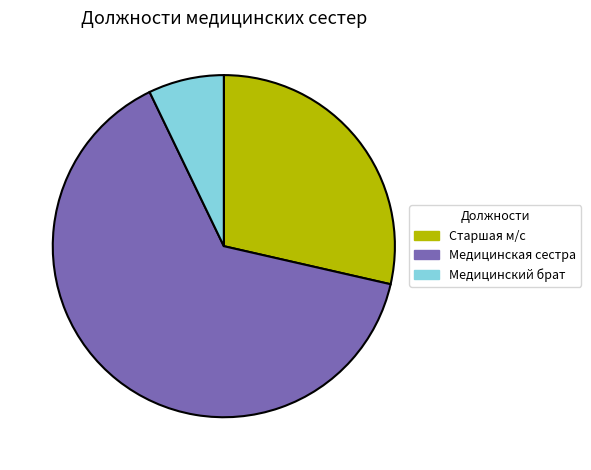

Does any single category account for the majority?

Yes